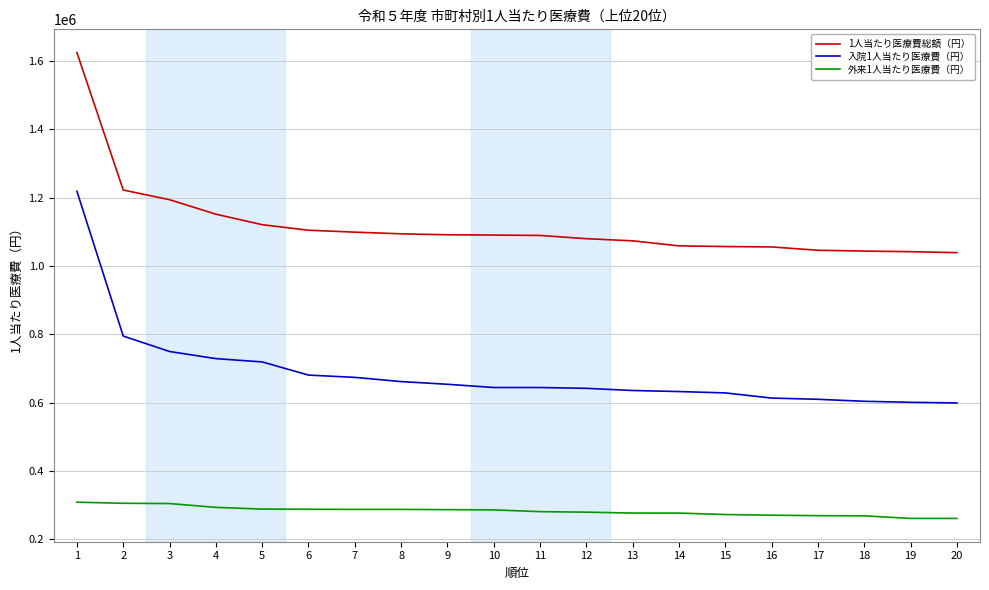

Where is 1人当たり医療費総額（円） nearest to the value 1332215?

2